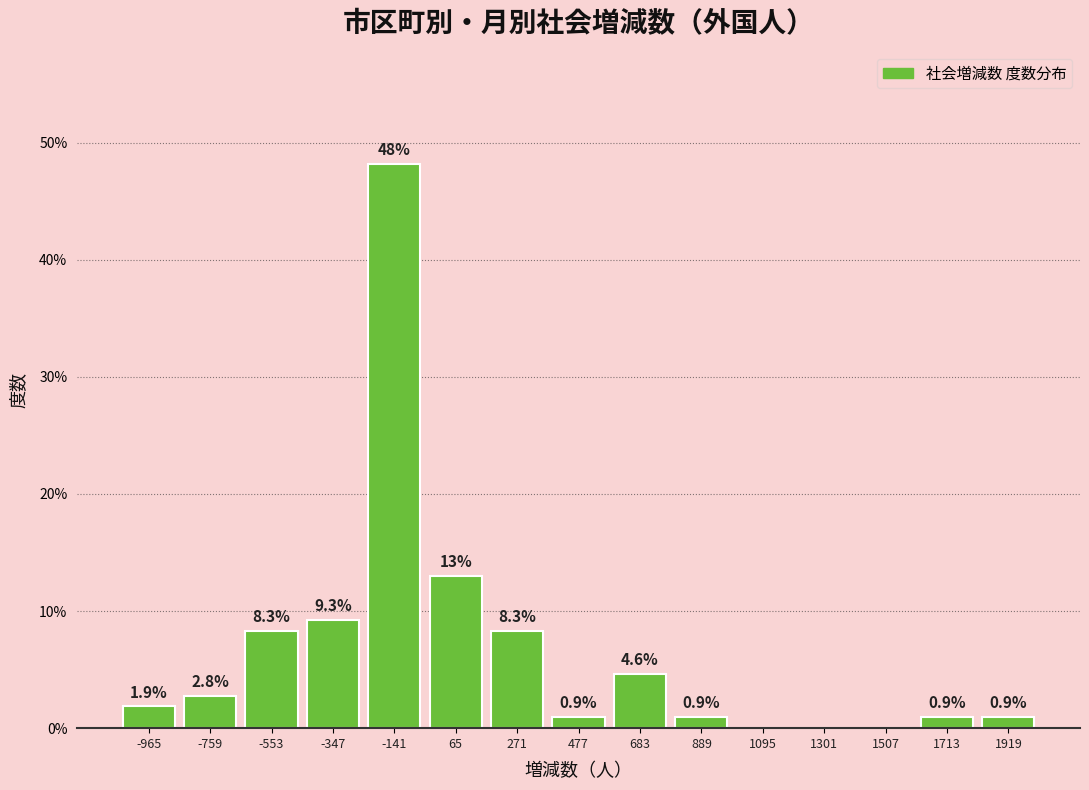

Reading left to right, what are all the values shown in this chart?

-965=1.9	-759=2.8	-553=8.3	-347=9.3	-141=48.1	65=13.0	271=8.3	477=0.9	683=4.6	889=0.9	1095=0.0	1301=0.0	1507=0.0	1713=0.9	1919=0.9